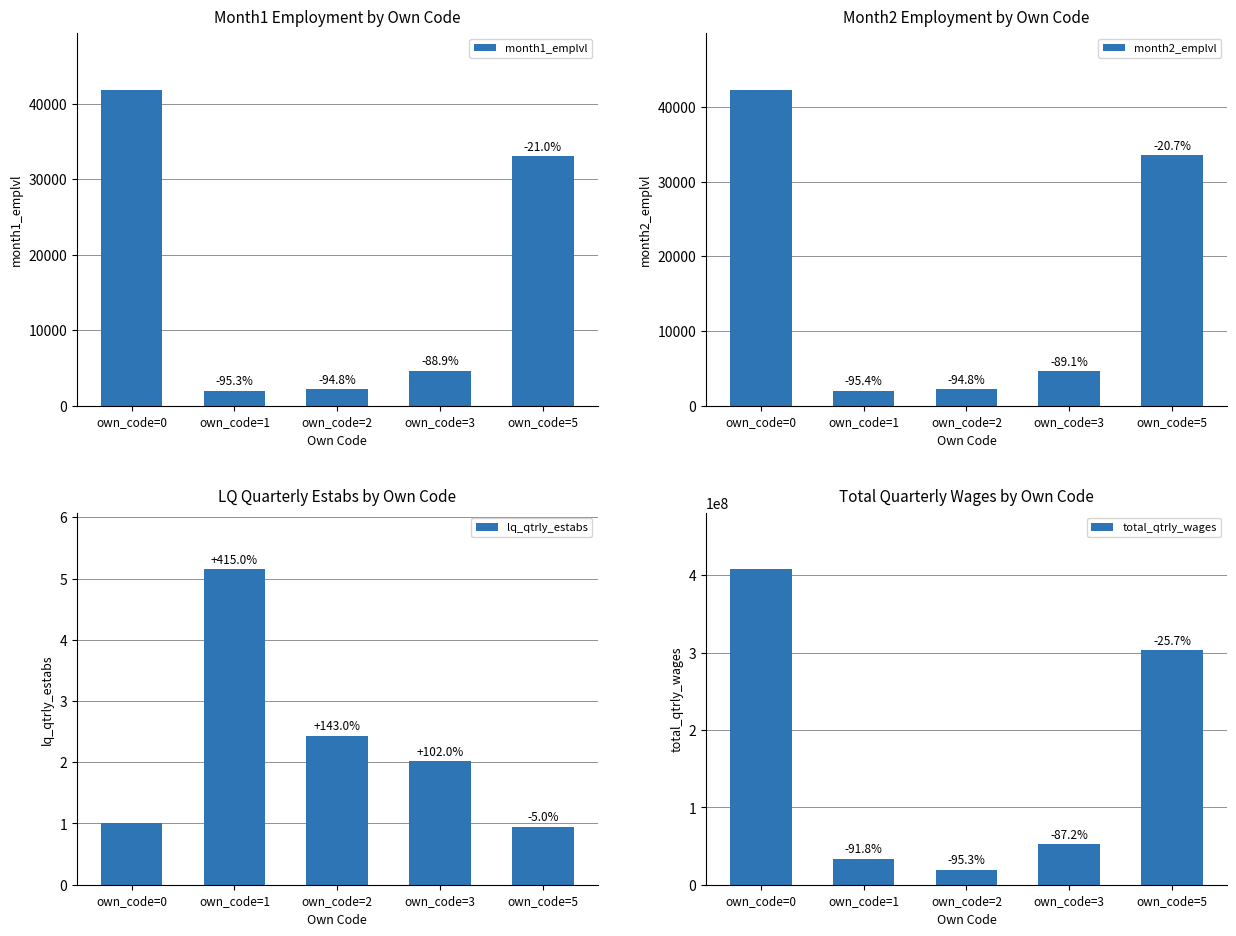

The lq_qtrly_estabs series shows 0.9 at own_code=5. True or false?

True